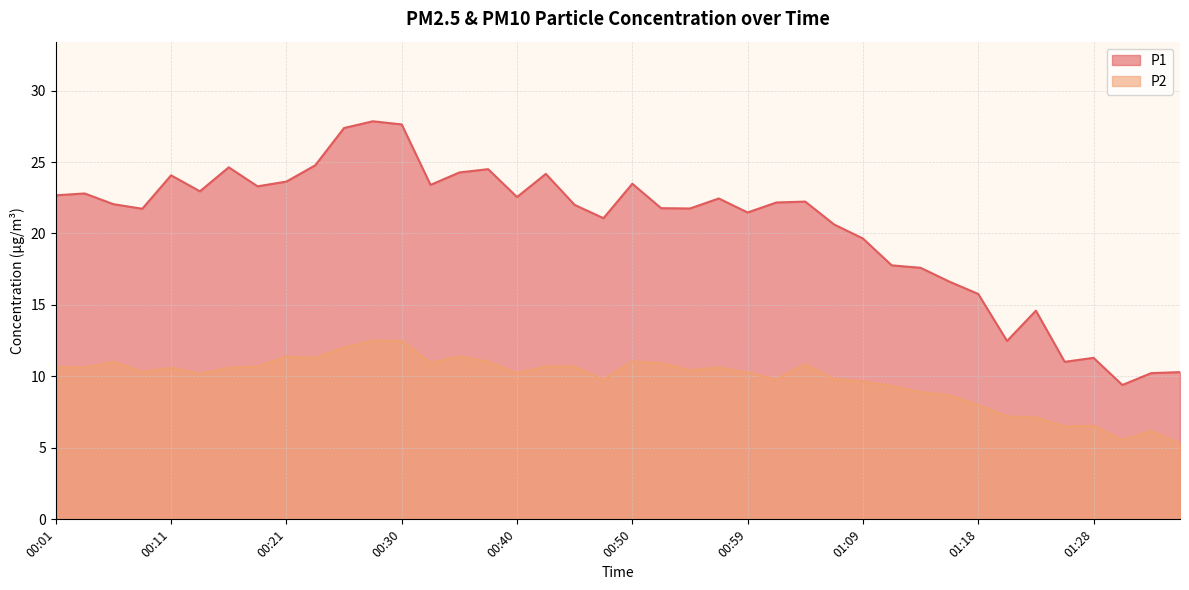

What is the difference between the highest and lowest values at 01:30?

3.9